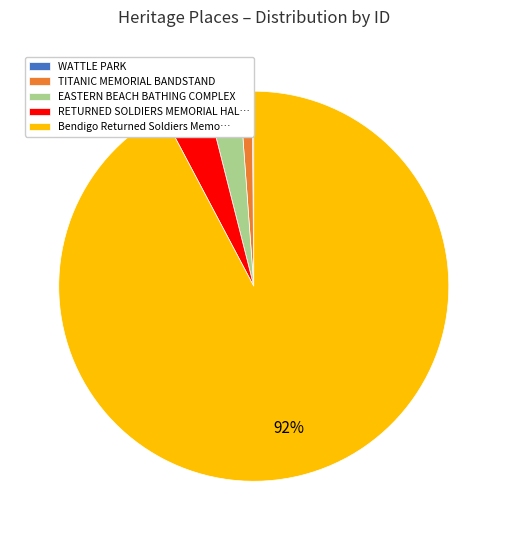

Combined, do Bendigo Returned Soldiers Memo… and RETURNED SOLDIERS MEMORIAL HAL… account for over 50%?

Yes